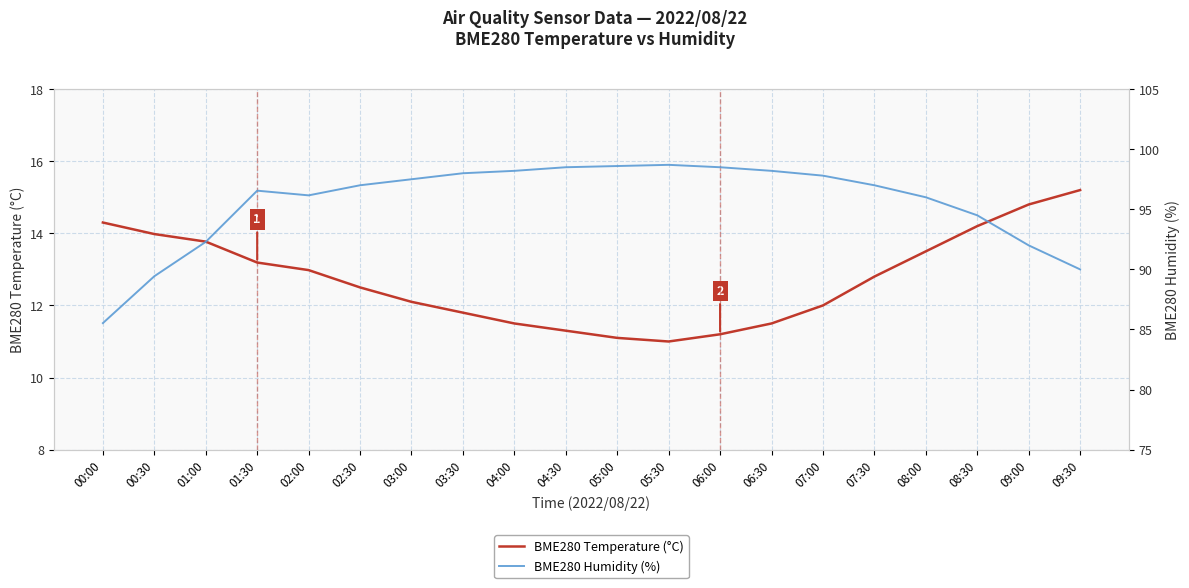

Which category has the highest value in the BME280 Humidity (%) series?

05:30